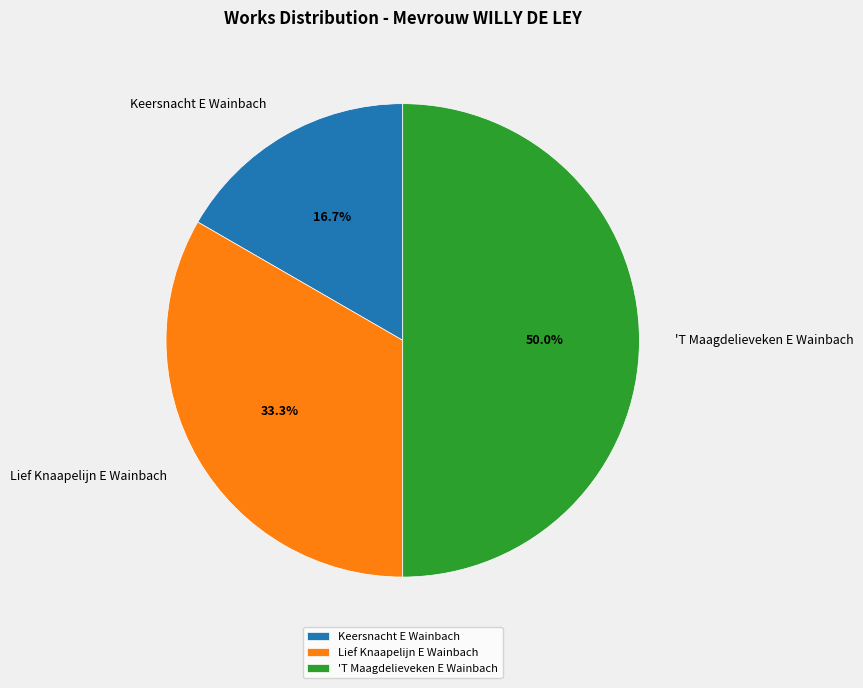

What is the total percentage of 'T Maagdelieveken E Wainbach and Keersnacht E Wainbach?

66.7%